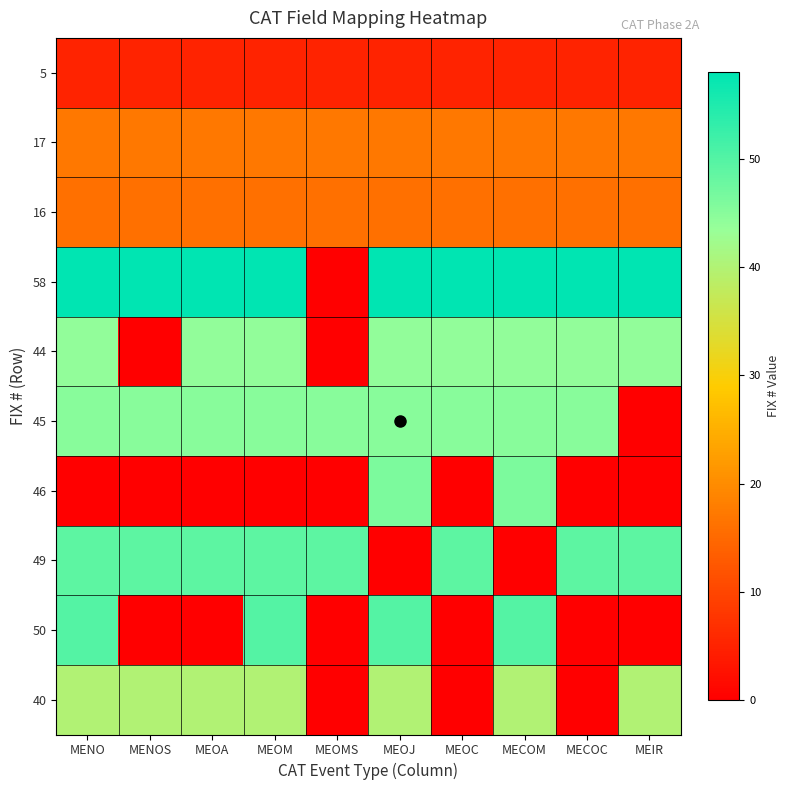

Between MEOA and MEOJ, which series saw the biggest shift?

50